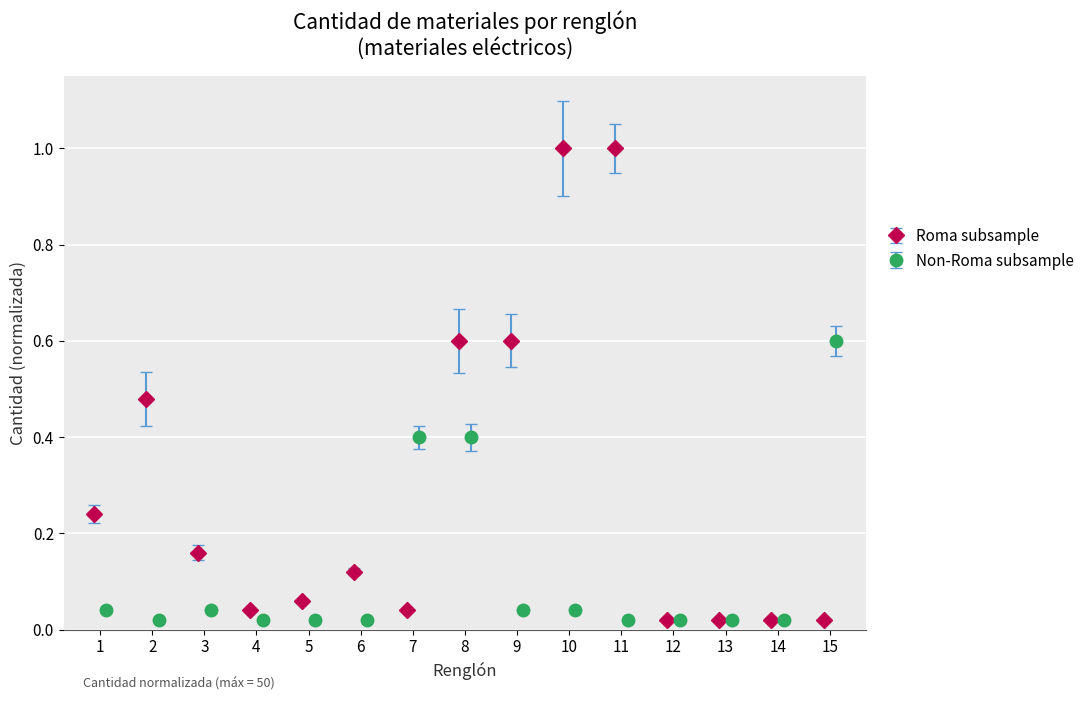

What is the highest value of the Roma subsample series?

1.0